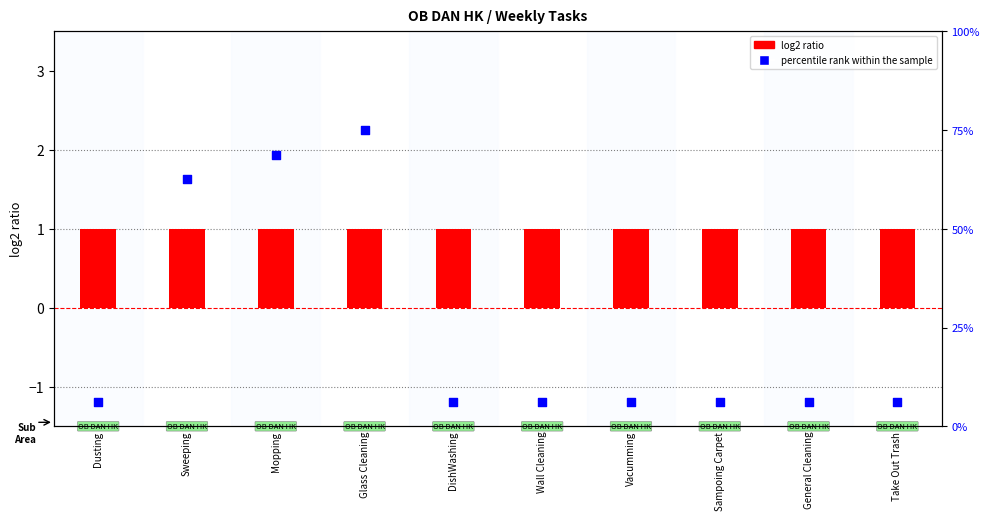

Which series has the largest total across all categories?

percentile rank within the sample